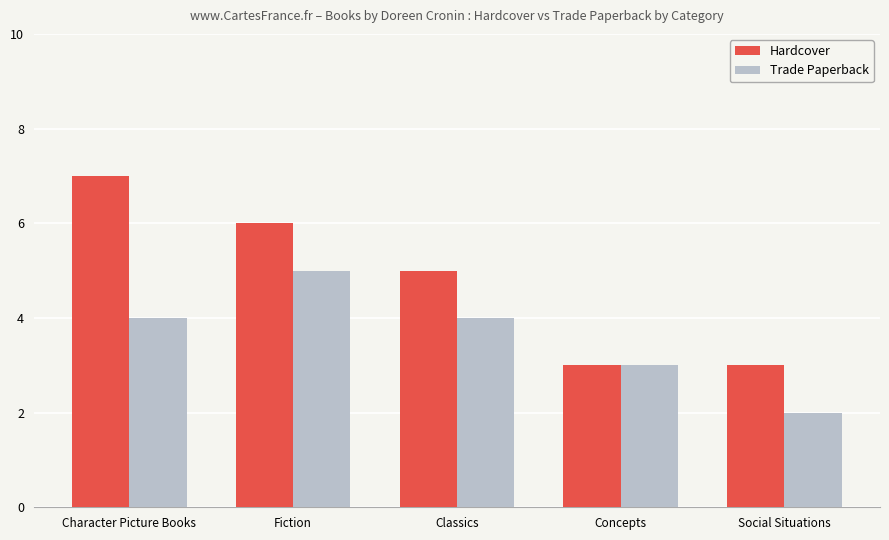

Which series has the largest range (max minus min)?

Hardcover